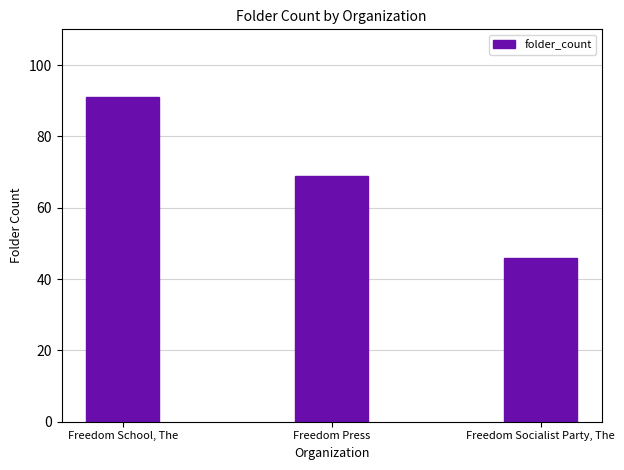

Which label corresponds to the largest value in the chart?

Freedom School, The